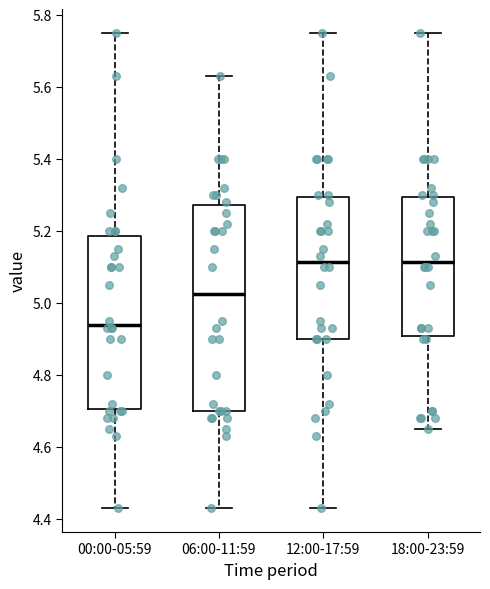

Comparing the boxes themselves (not the whiskers), which one is the tallest?

06:00-11:59